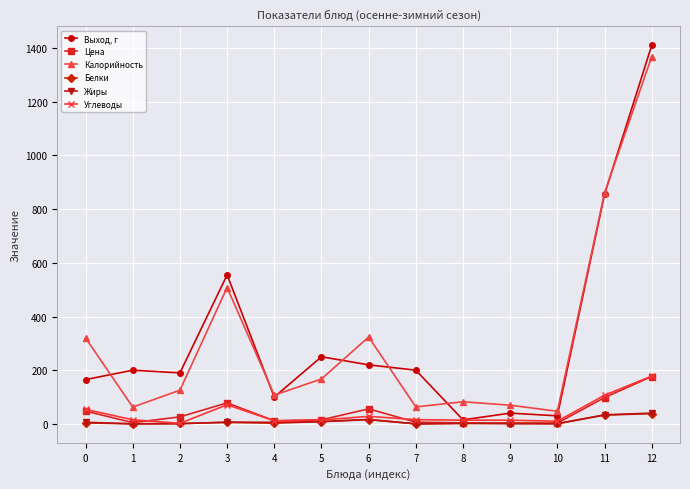

How many categories are shown in the chart?

13